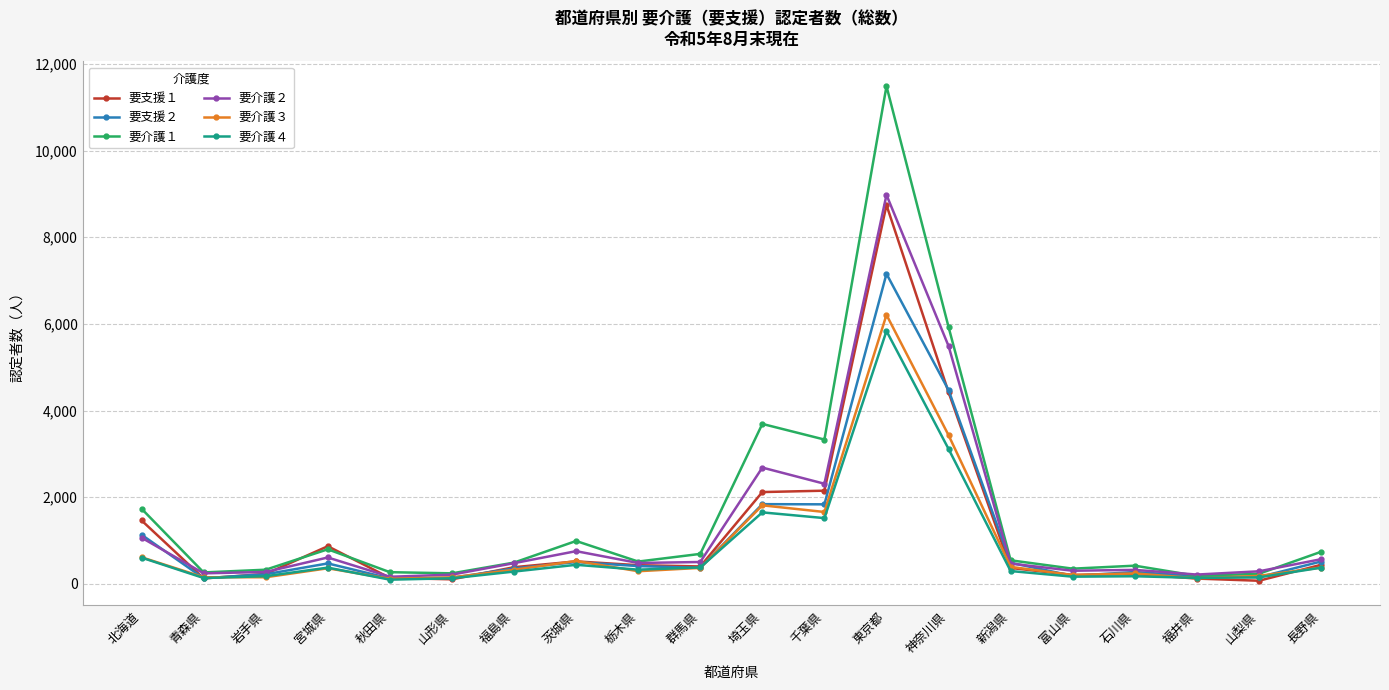

What is the total value across all series at 宮城県?

3477